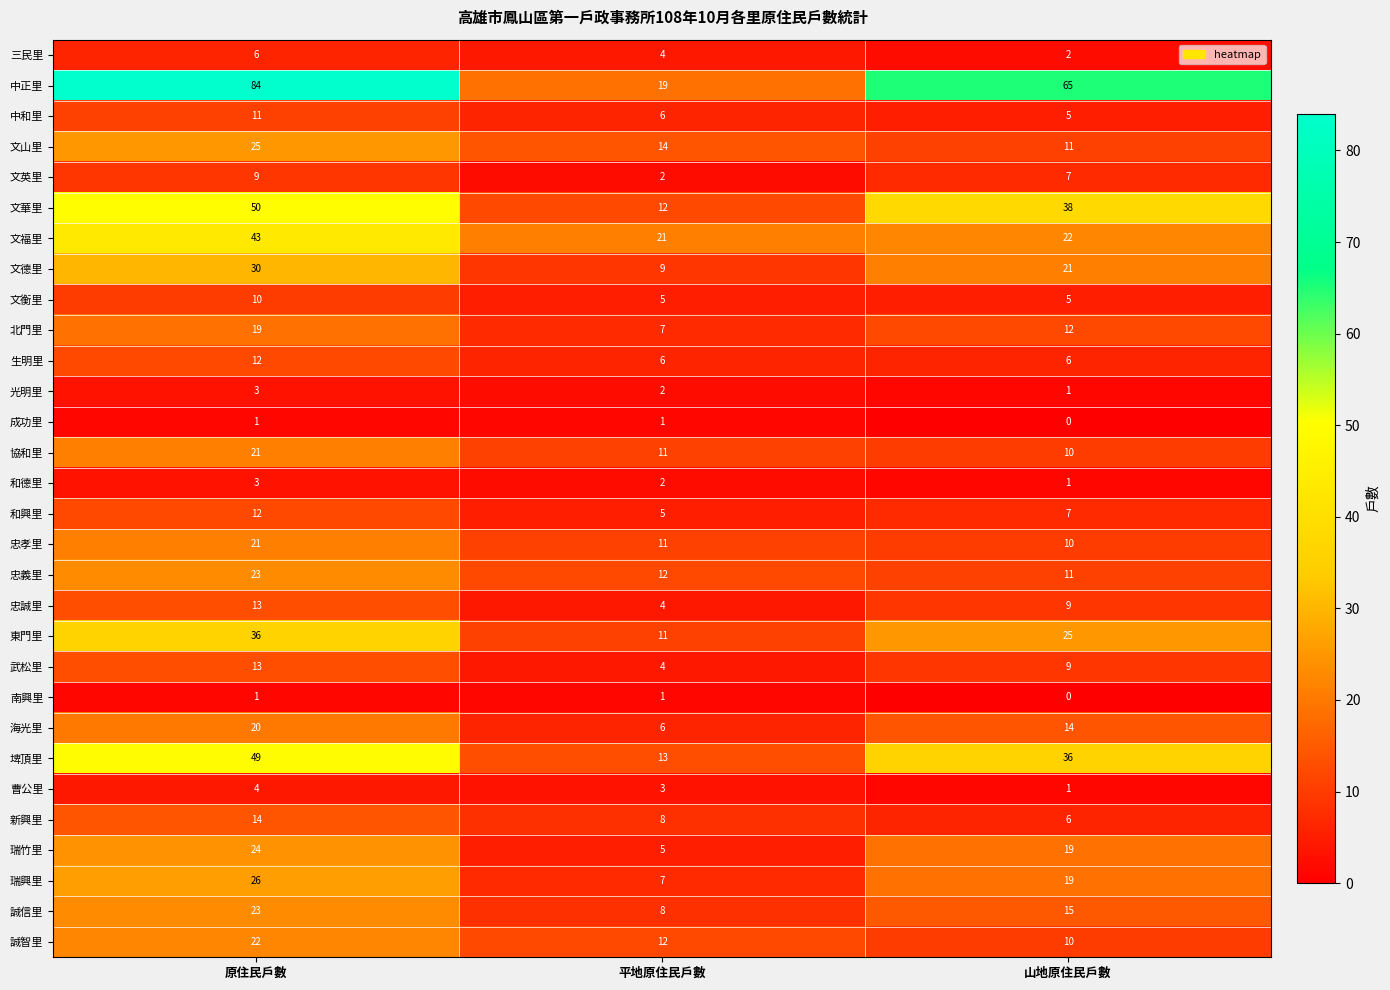

Between 原住民戶數 and 山地原住民戶數, which series saw the biggest shift?

文福里